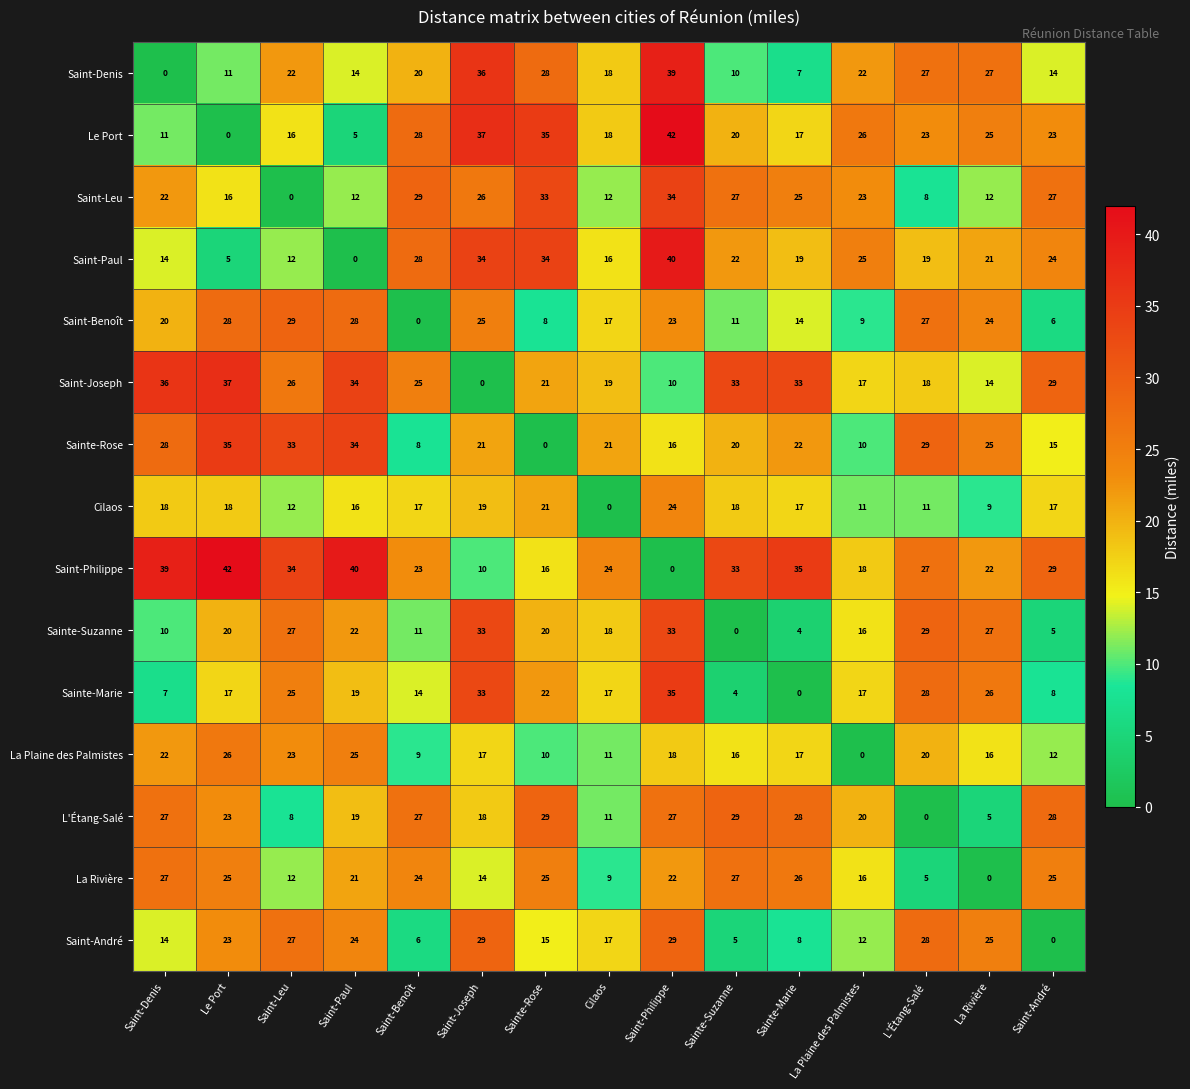

What is the difference between the maximum and minimum values in the La Plaine des Palmistes series?

26